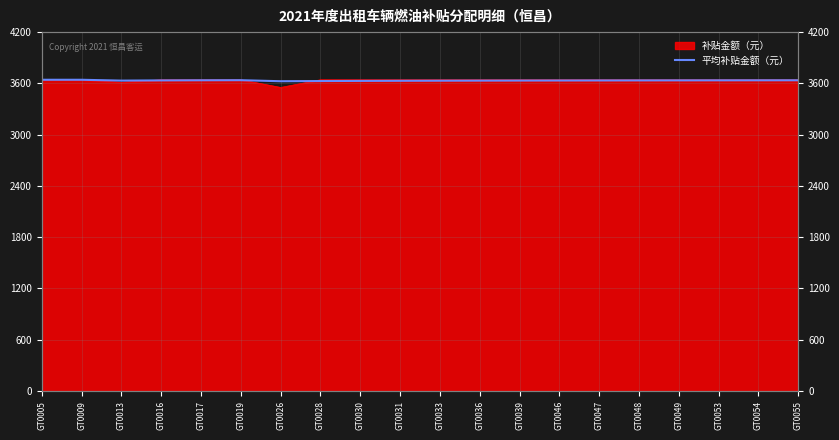

The chart shows a value of 5370.0 at GT0053. True or false?

False